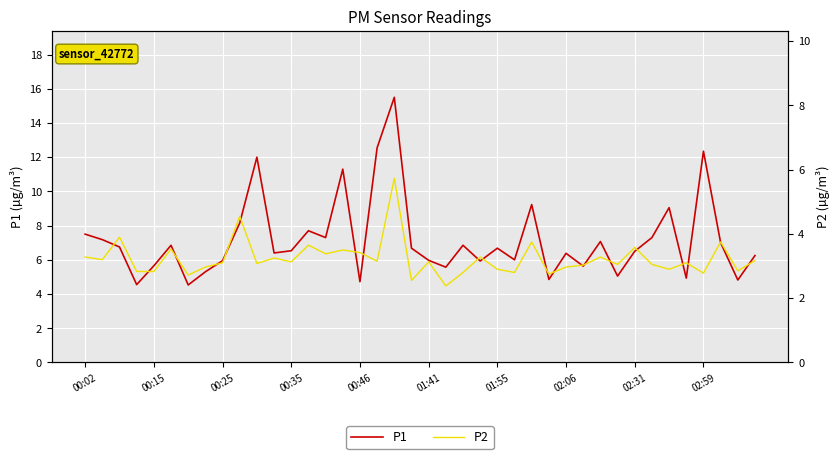

What are all the series names shown in the legend?

P1, P2